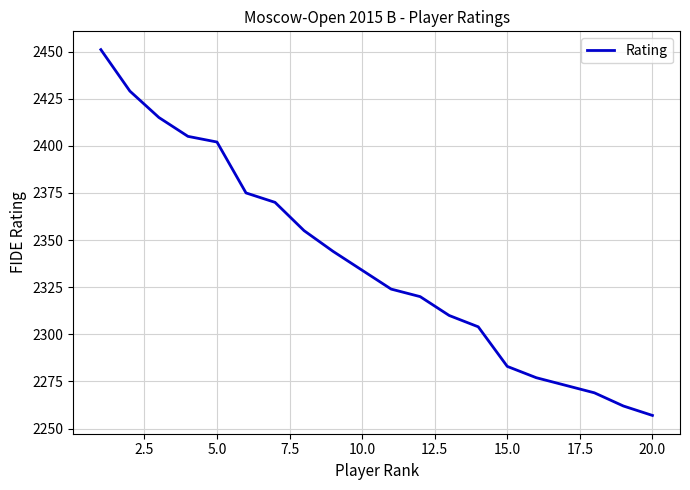

What is the difference between the maximum and minimum values?

194